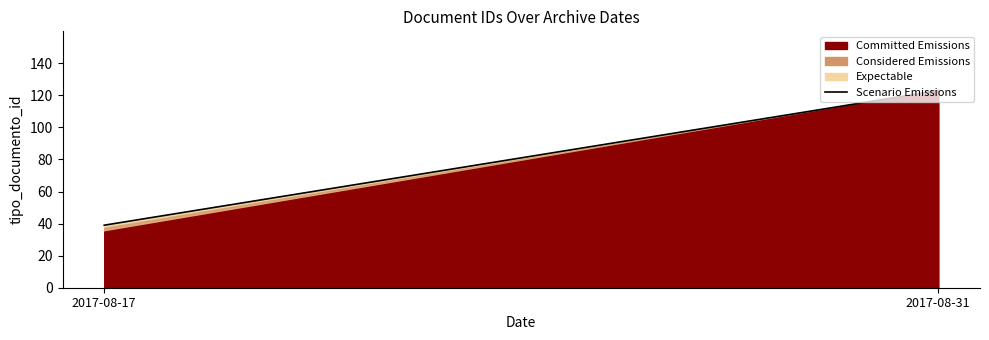

Reading right to left, transcribe all the data shown in this chart.

2017-08-31=123	2017-08-17=39